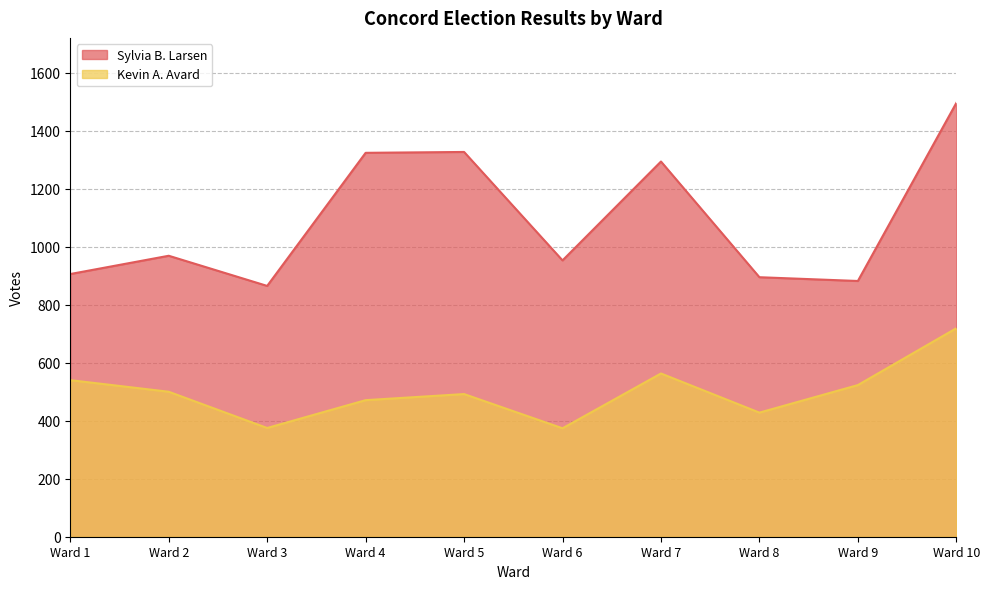

What is the sum of the Sylvia B. Larsen values at Ward 3 and Ward 9?

1747